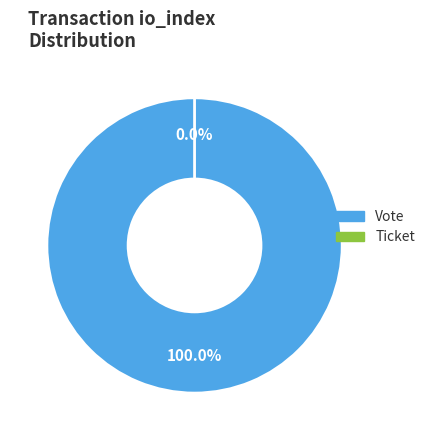

Which category has the biggest portion of the pie?

Vote